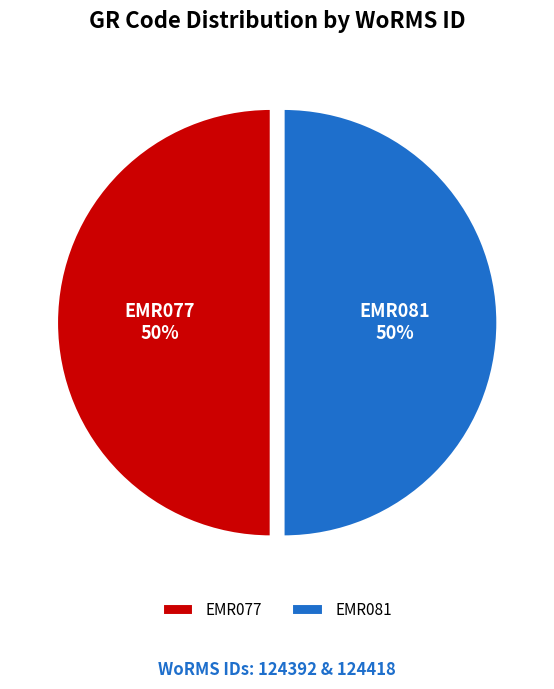

Approximately how many times larger is the value at EMR077 compared to EMR081?

1.0